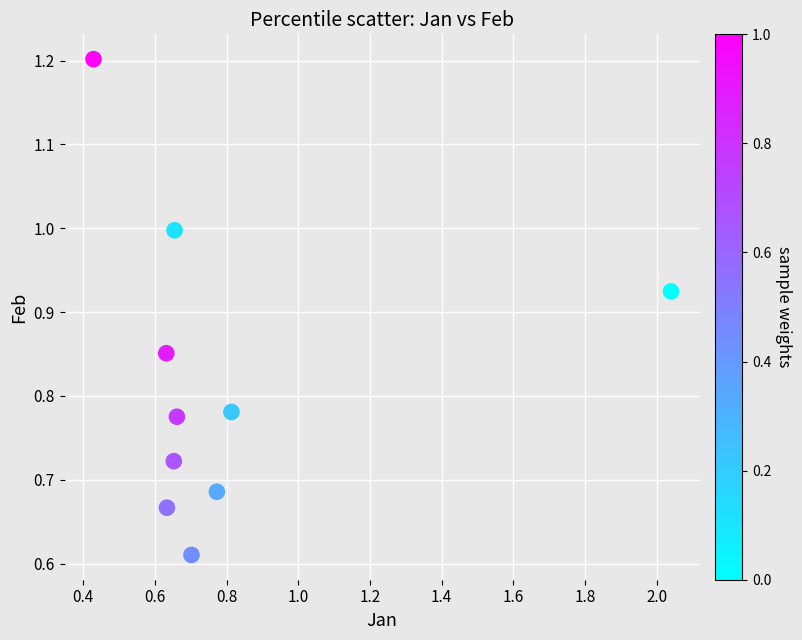

What is the range of X values (max minus min)?

1.6